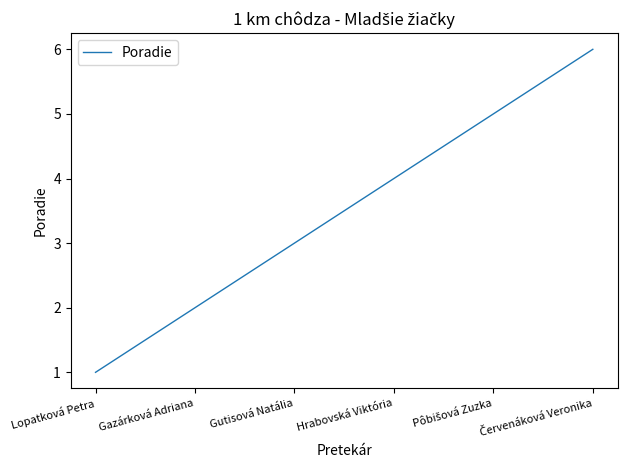

True or false: there are more than 1 points higher than both neighbors.

False